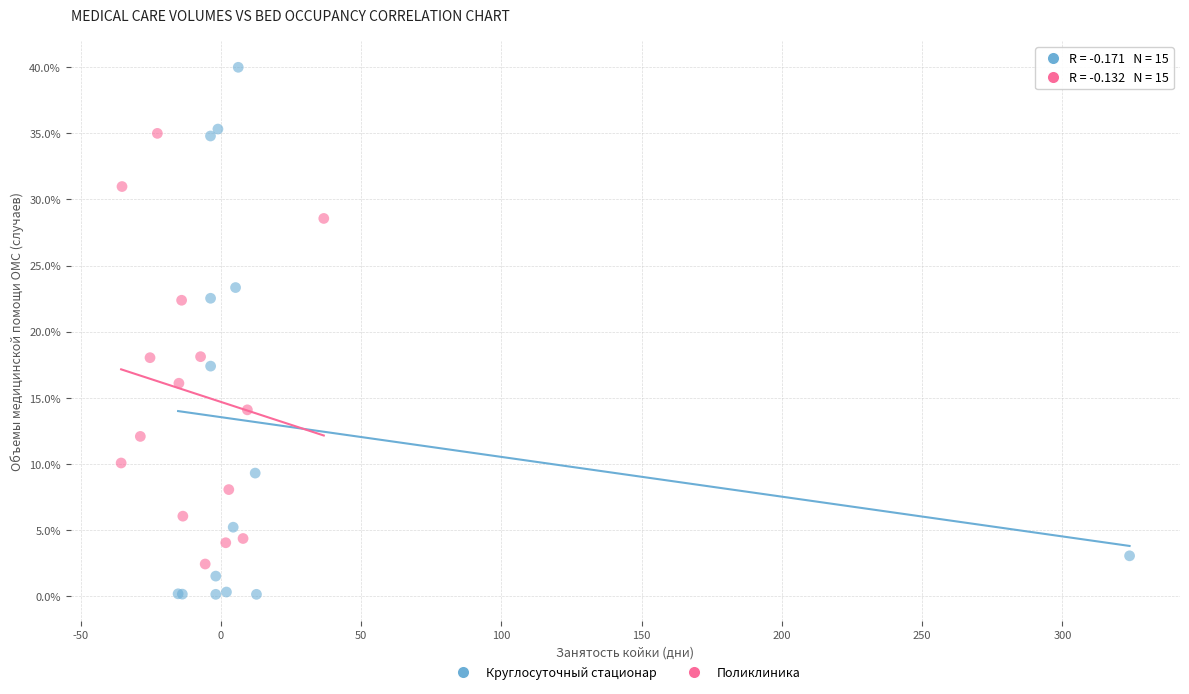

Which series contains the highest Y value?

Круглосуточный стационар